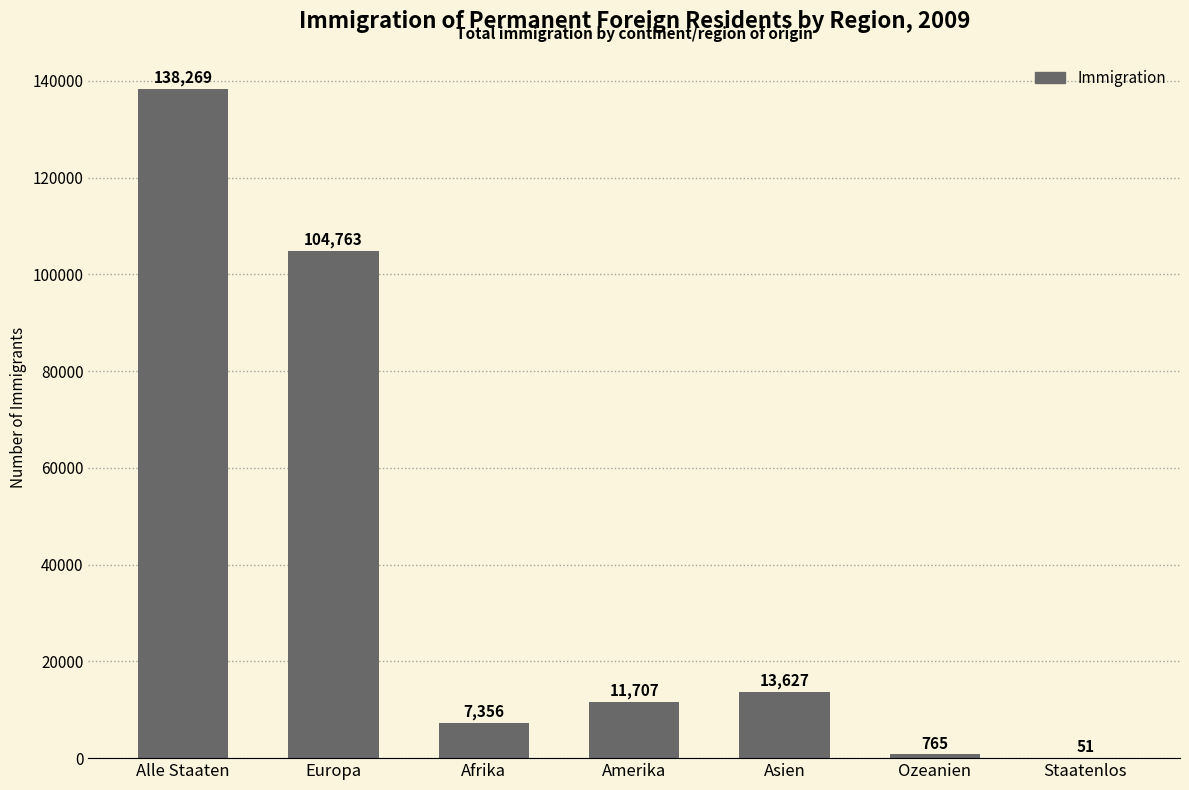

Between Asien and Amerika, which is larger?

Asien